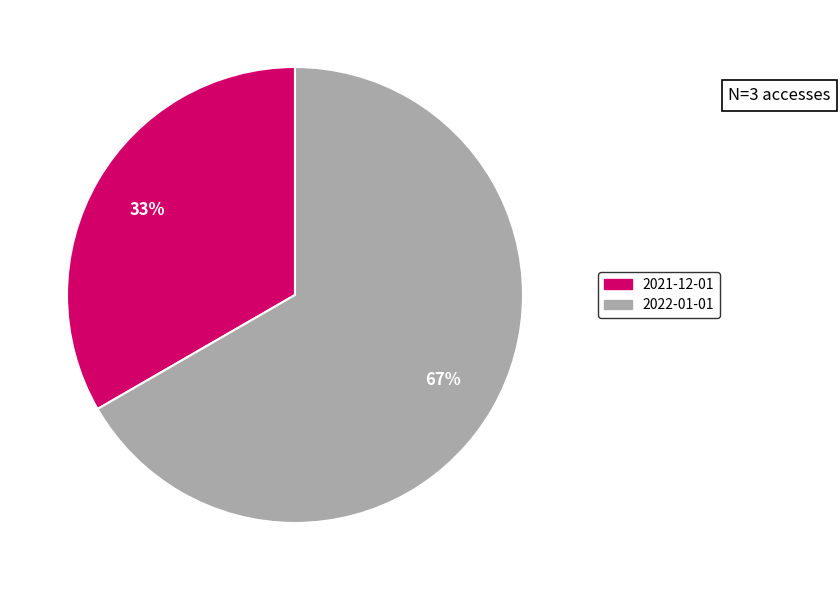

Is it true that 2022-01-01 is 67% of the pie?

True